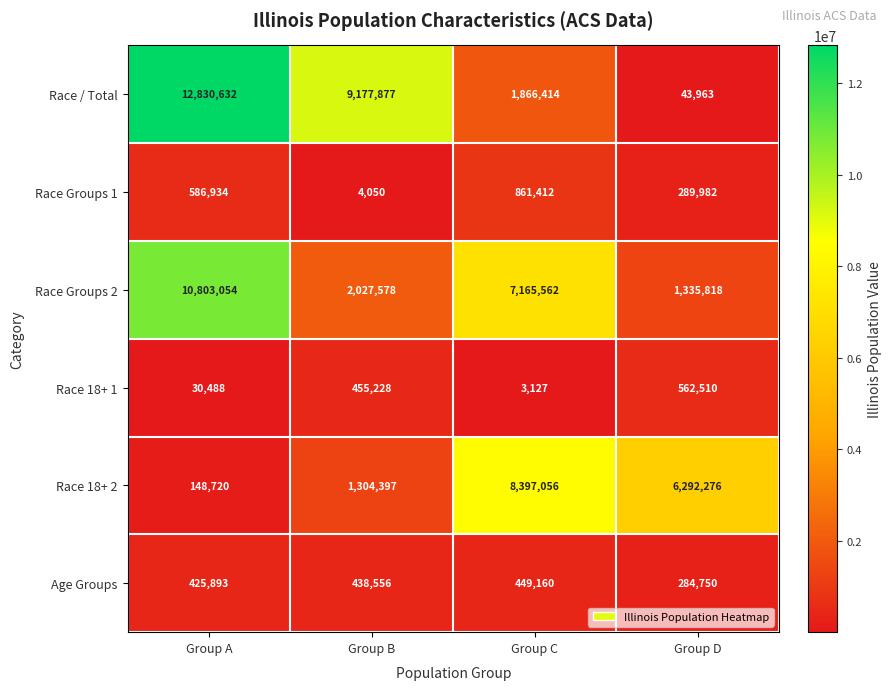

How many data points in Race / Total are less than 9177877?

2